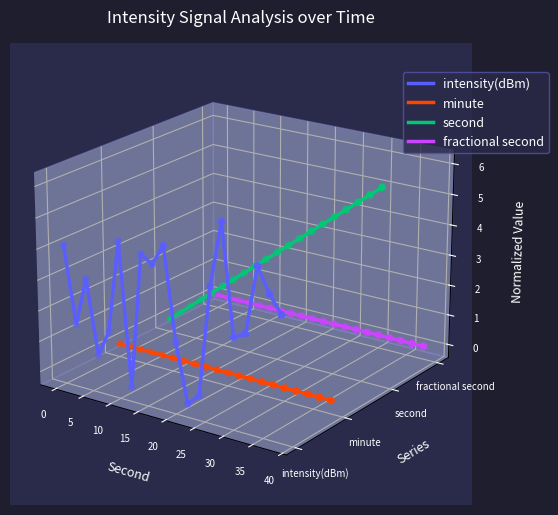

What are all the series names shown in the legend?

intensity(dBm), minute, second, fractional second